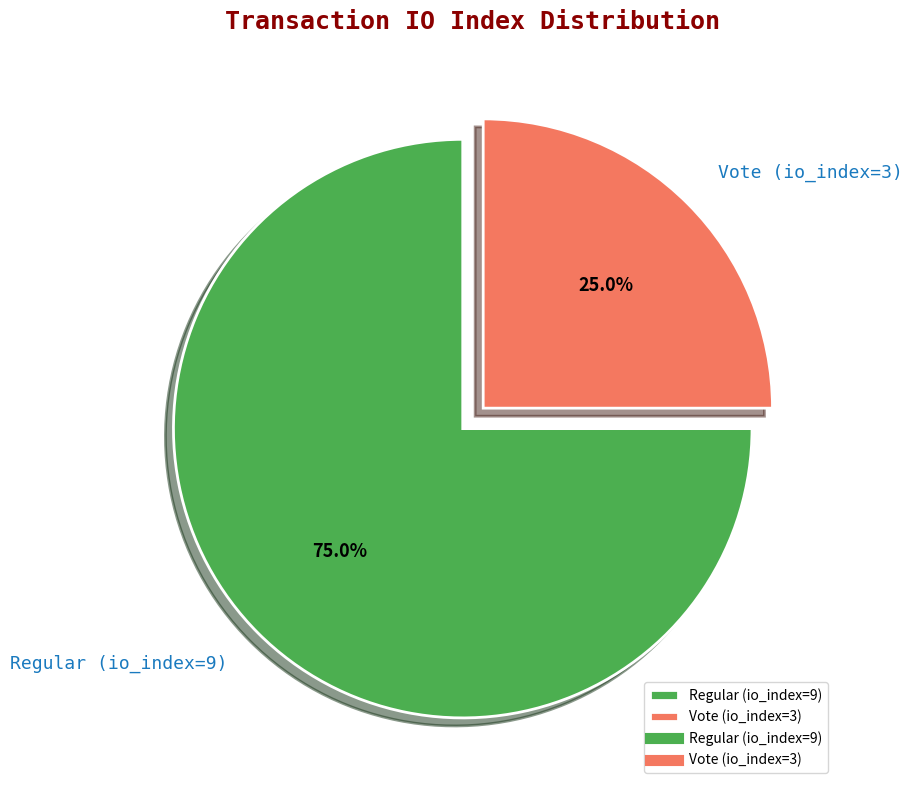

Rank the categories by value from lowest to highest.

Vote (io_index=3), Regular (io_index=9)